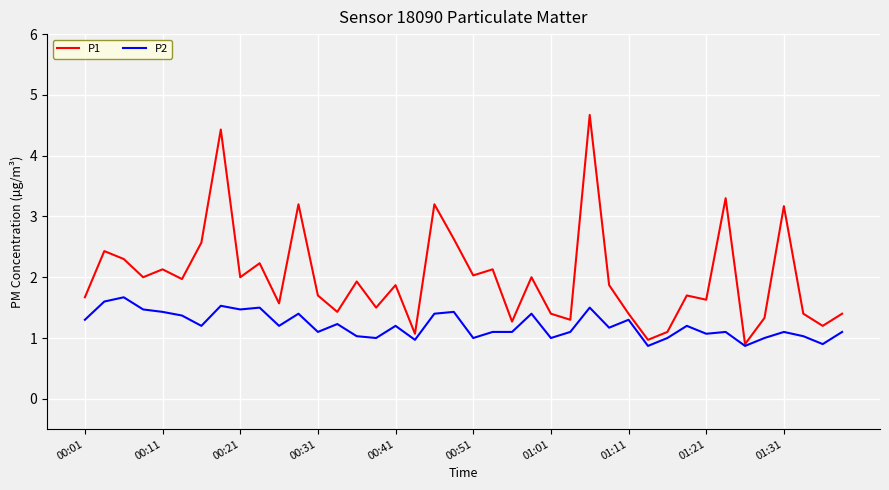

How many interior local peaks does the P1 series have?

14